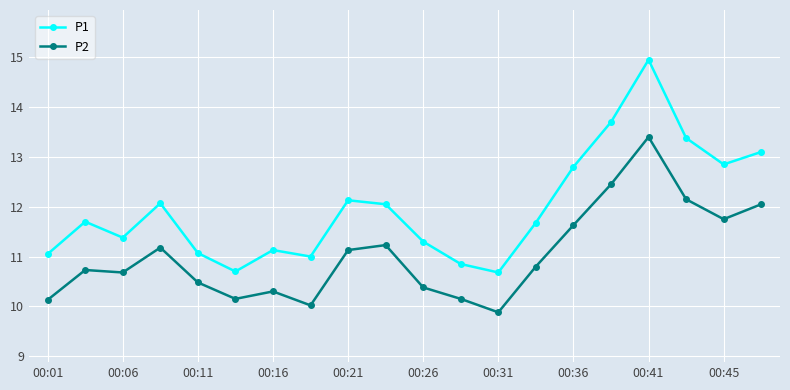

What are all the series names shown in the legend?

P1, P2